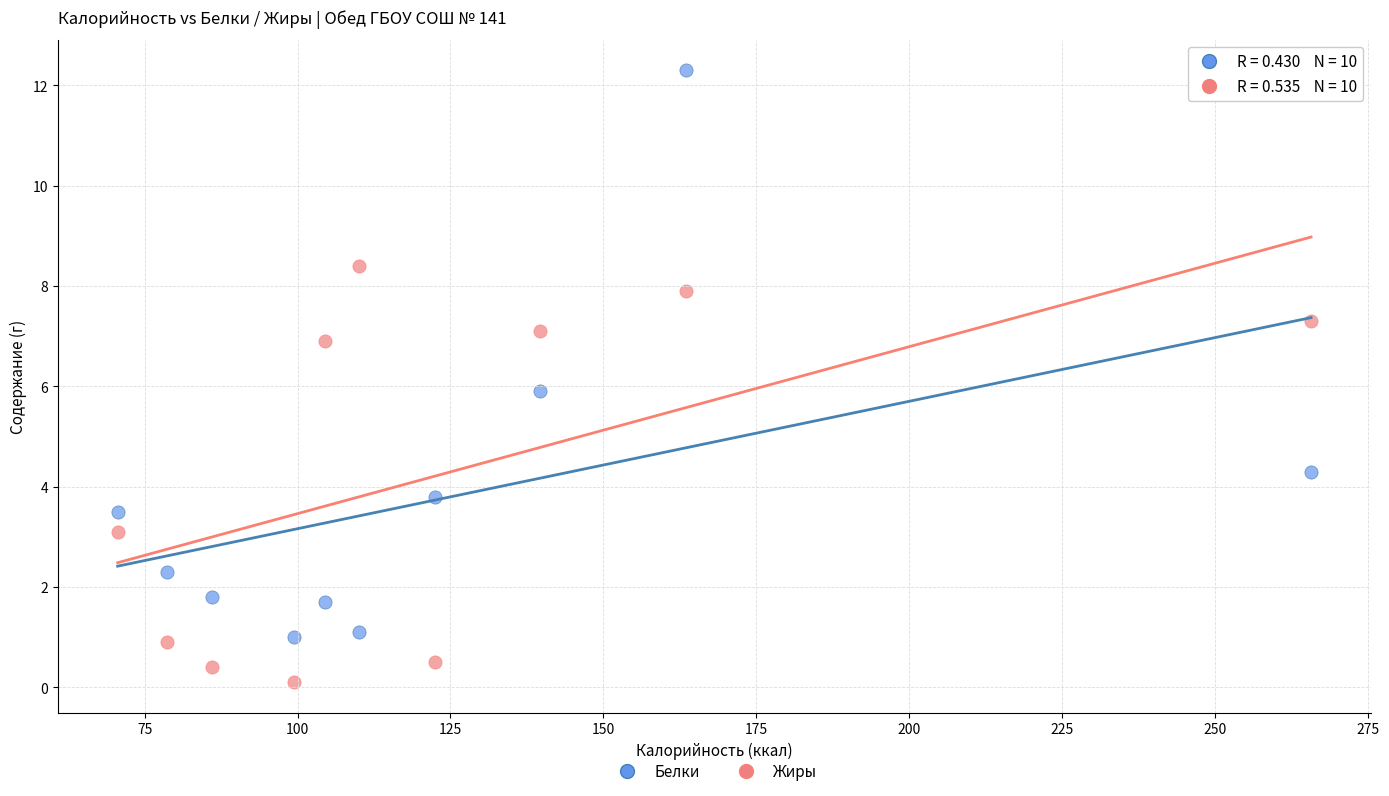

Which series reaches the minimum Y coordinate?

Жиры